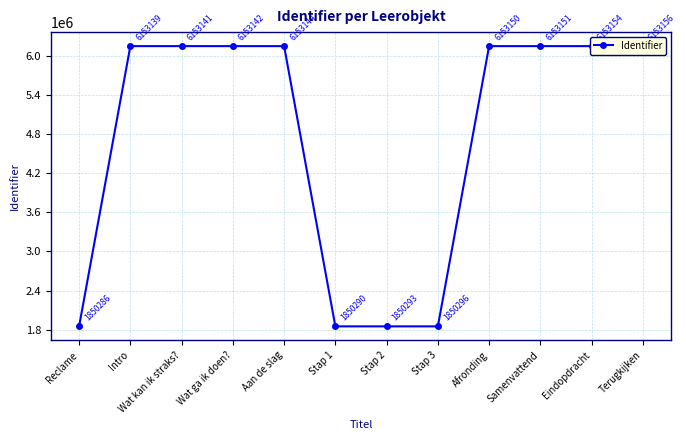

What is the label of the 7th point from the right?

Stap 1